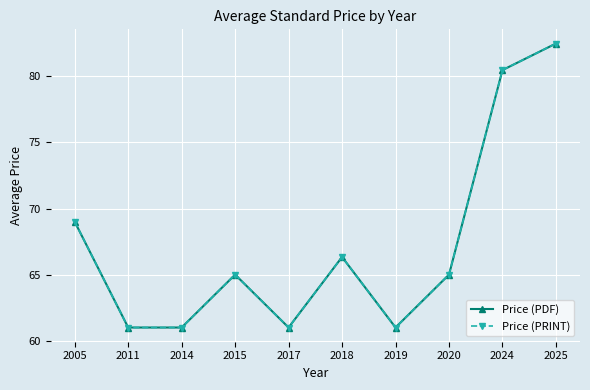

Is this an area chart (filled region under the line)?

No